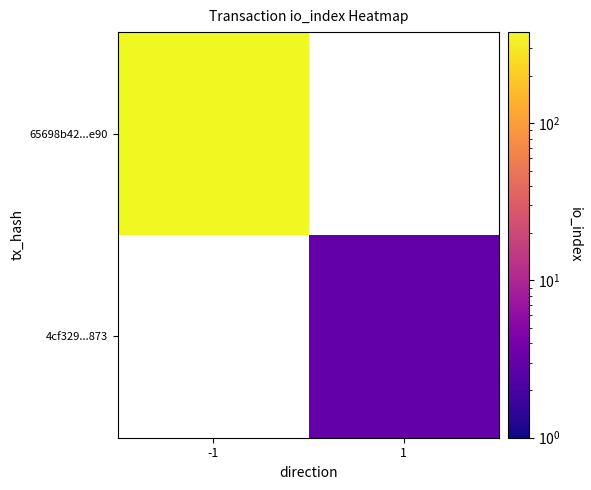

Which series has the largest range (max minus min)?

65698b42...e90